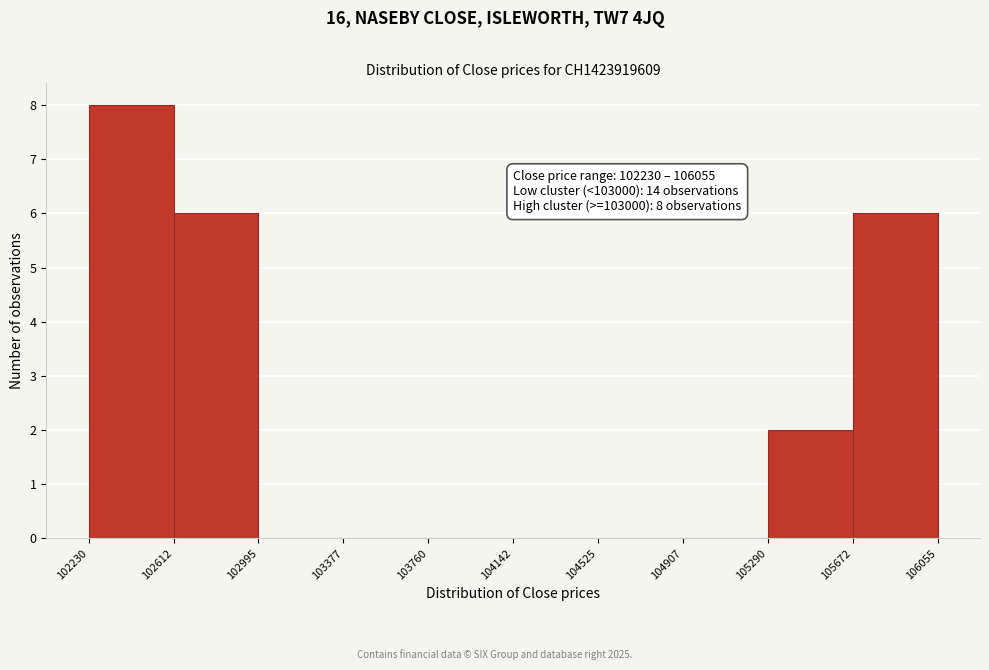

Over which range of the x-axis is the bar tallest?

102230 to 102612